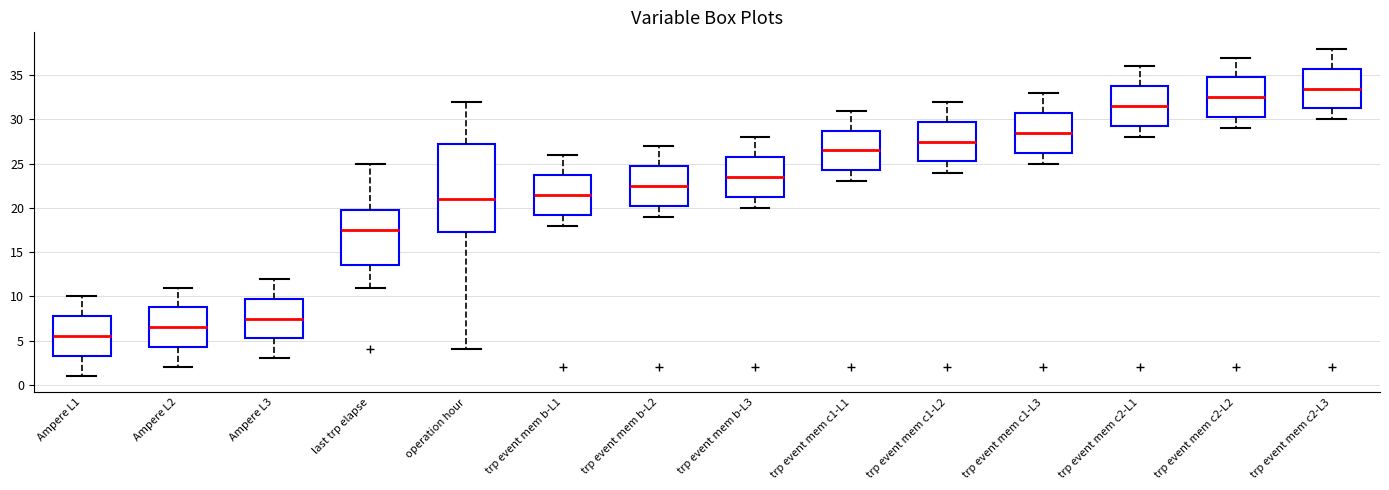

Reading left to right, read every box against the y-axis: the position of its median line, the range the box covers, and the ends of its whiskers. The values are not printed on the chart, so give them approximately, as read against the axis.

Ampere L1: median 5.5, box 3.5 to 8.0, whiskers 1.0 to 10.0
Ampere L2: median 6.5, box 4.5 to 9.0, whiskers 2.0 to 11.0
Ampere L3: median 7.5, box 5.5 to 10.0, whiskers 3.0 to 12.0
last trp elapse: median 17.5, box 13.5 to 20.0, whiskers 11.0 to 25.0
operation hour: median 21.0, box 17.5 to 27.5, whiskers 4.0 to 32.0
trp event mem b-L1: median 21.5, box 19.5 to 24.0, whiskers 18.0 to 26.0
trp event mem b-L2: median 22.5, box 20.5 to 25.0, whiskers 19.0 to 27.0
trp event mem b-L3: median 23.5, box 21.5 to 26.0, whiskers 20.0 to 28.0
trp event mem c1-L1: median 26.5, box 24.5 to 29.0, whiskers 23.0 to 31.0
trp event mem c1-L2: median 27.5, box 25.5 to 30.0, whiskers 24.0 to 32.0
trp event mem c1-L3: median 28.5, box 26.5 to 31.0, whiskers 25.0 to 33.0
trp event mem c2-L1: median 31.5, box 29.5 to 34.0, whiskers 28.0 to 36.0
trp event mem c2-L2: median 32.5, box 30.5 to 35.0, whiskers 29.0 to 37.0
trp event mem c2-L3: median 33.5, box 31.5 to 36.0, whiskers 30.0 to 38.0